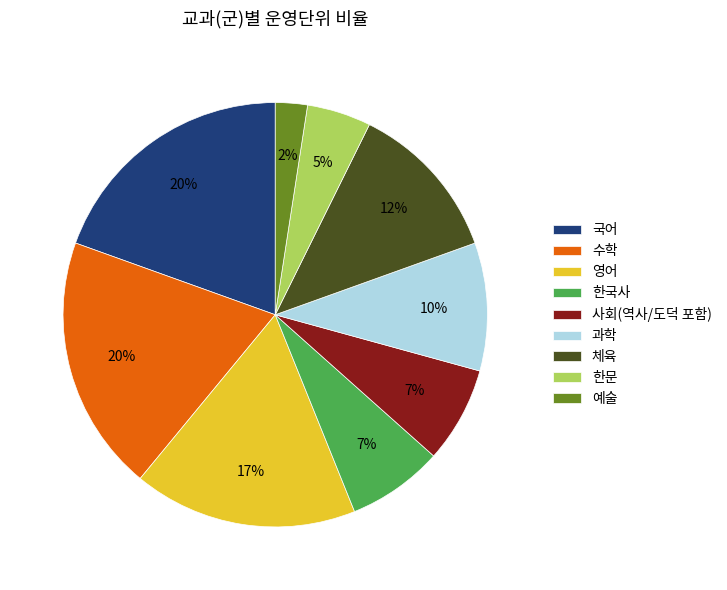

The 사회(역사/도덕 포함) slice represents 17% of the pie. True or false?

False